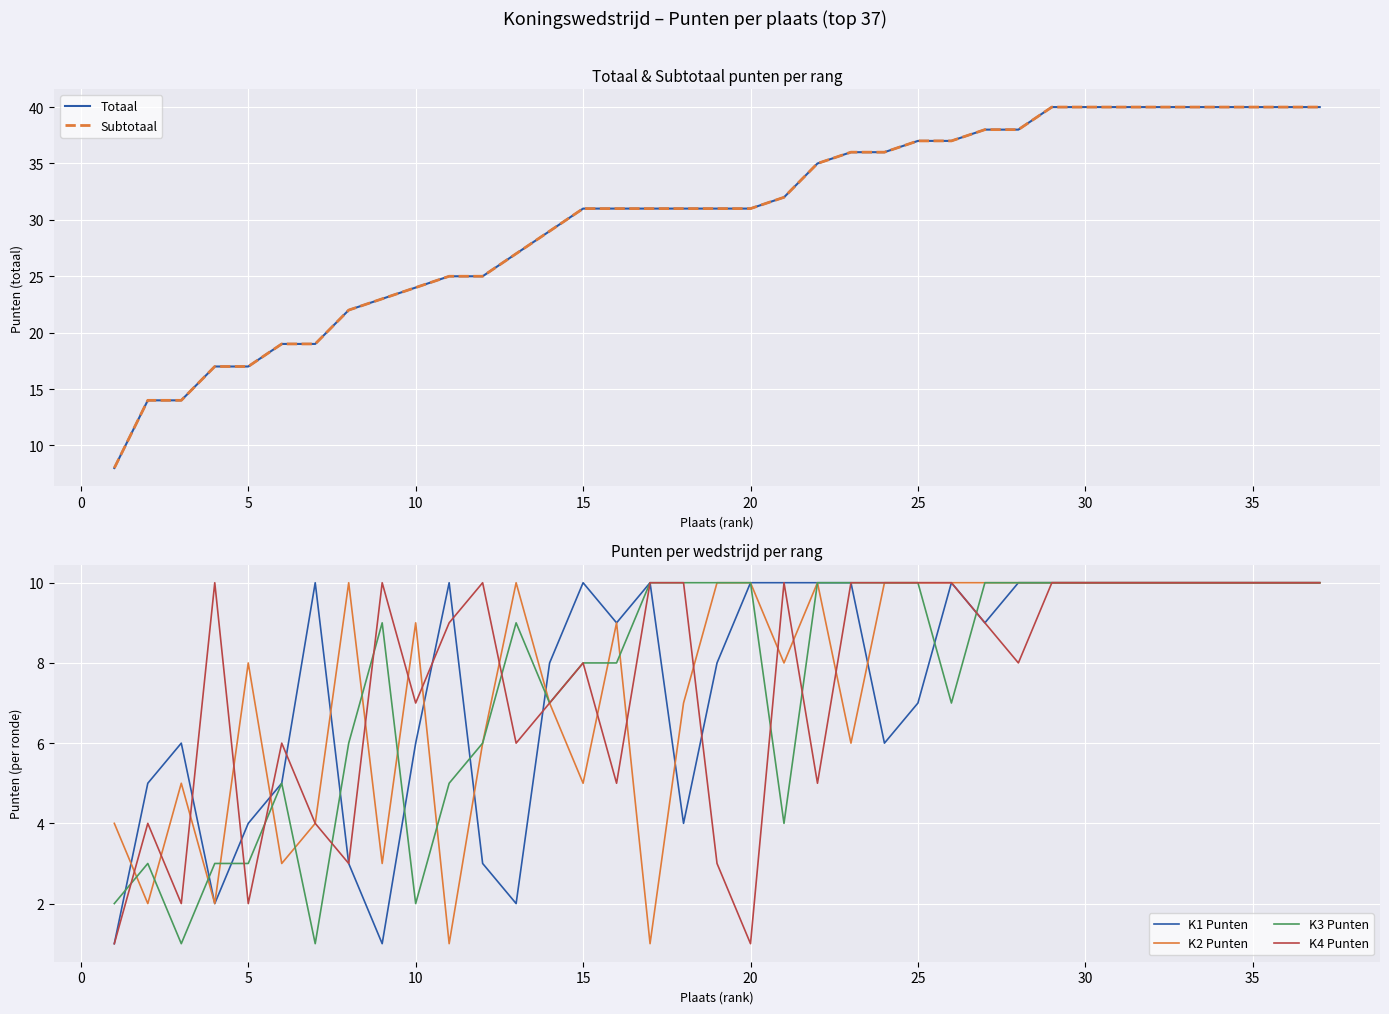

Is it true that K3 Punten equals 10 at 35?

True